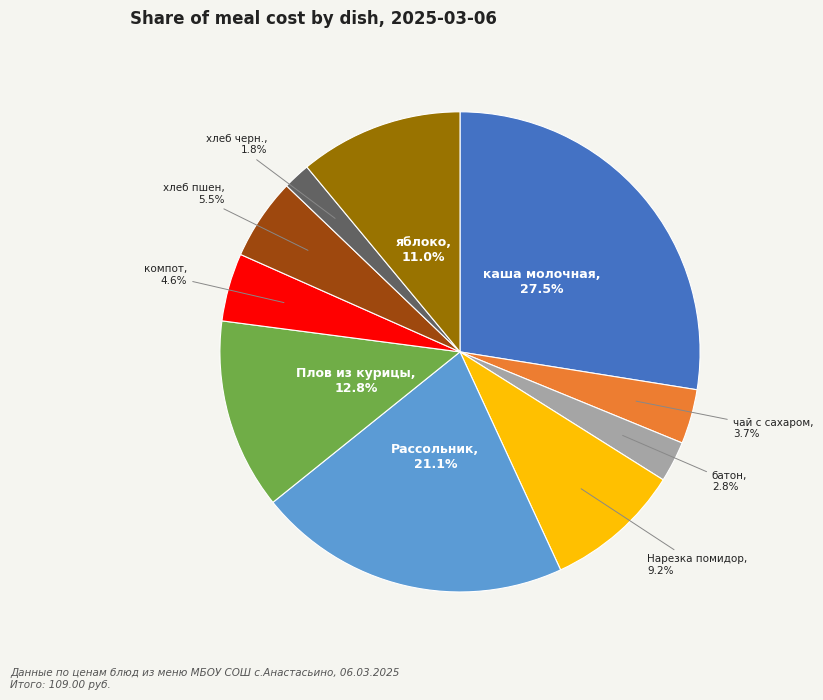

Is there a majority slice in this chart?

No